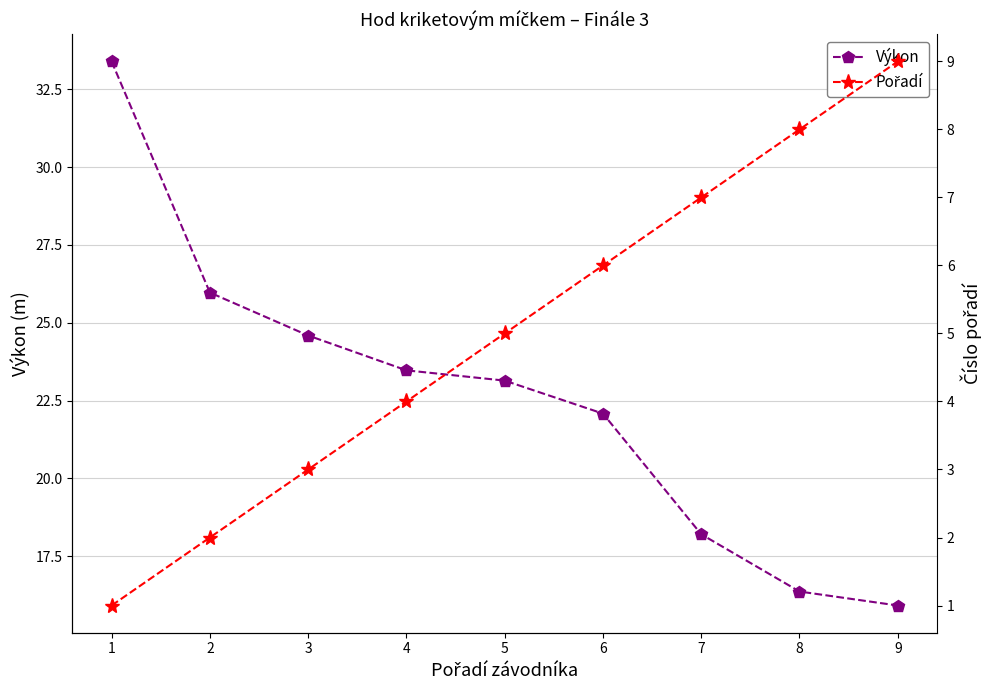

Where is Pořadí nearest to the value 5?

5